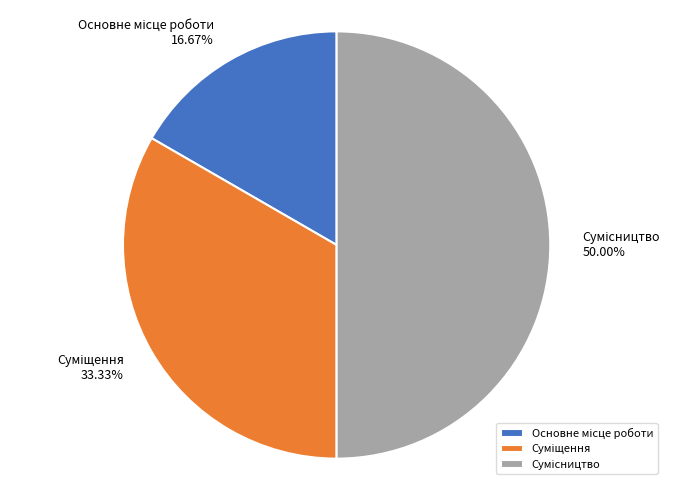

To the nearest percent, what is the difference between the largest and smallest slice percentages?

33%